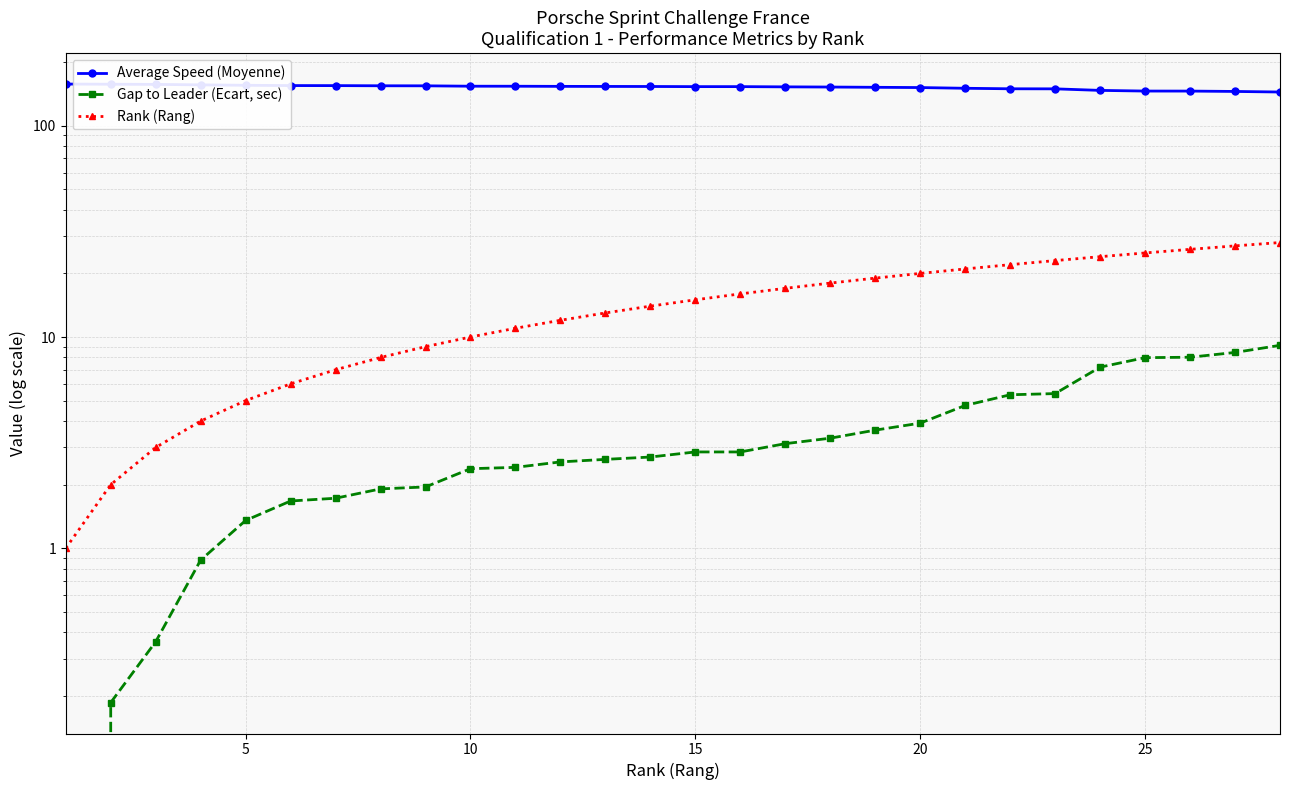

What is the difference between the second highest and minimum values in the Gap to Leader (Ecart, sec) series?

8.5